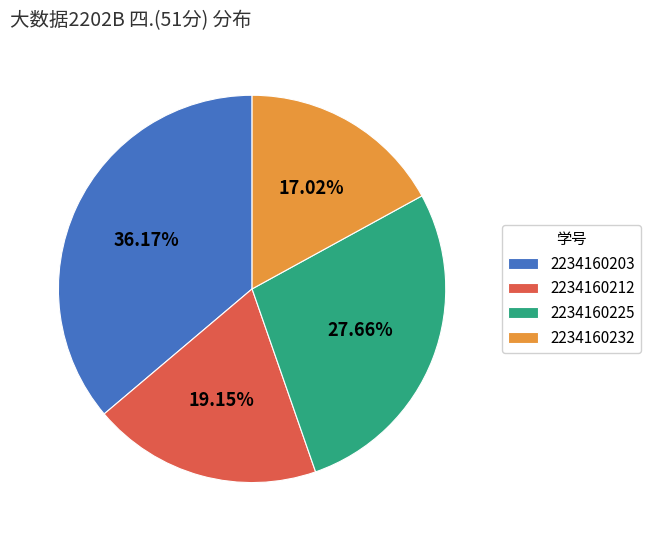

Which slice is the largest?

2234160203